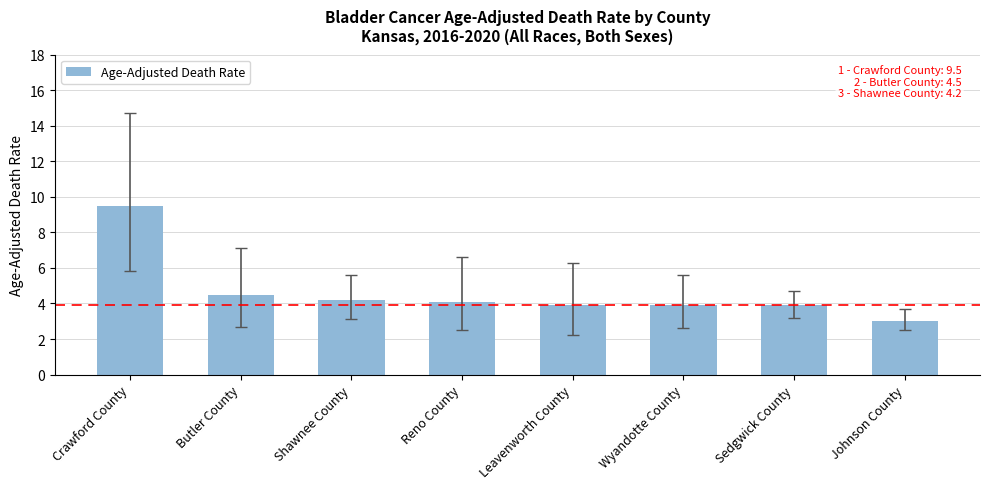

The chart shows a value of 5.9 at Leavenworth County. True or false?

False